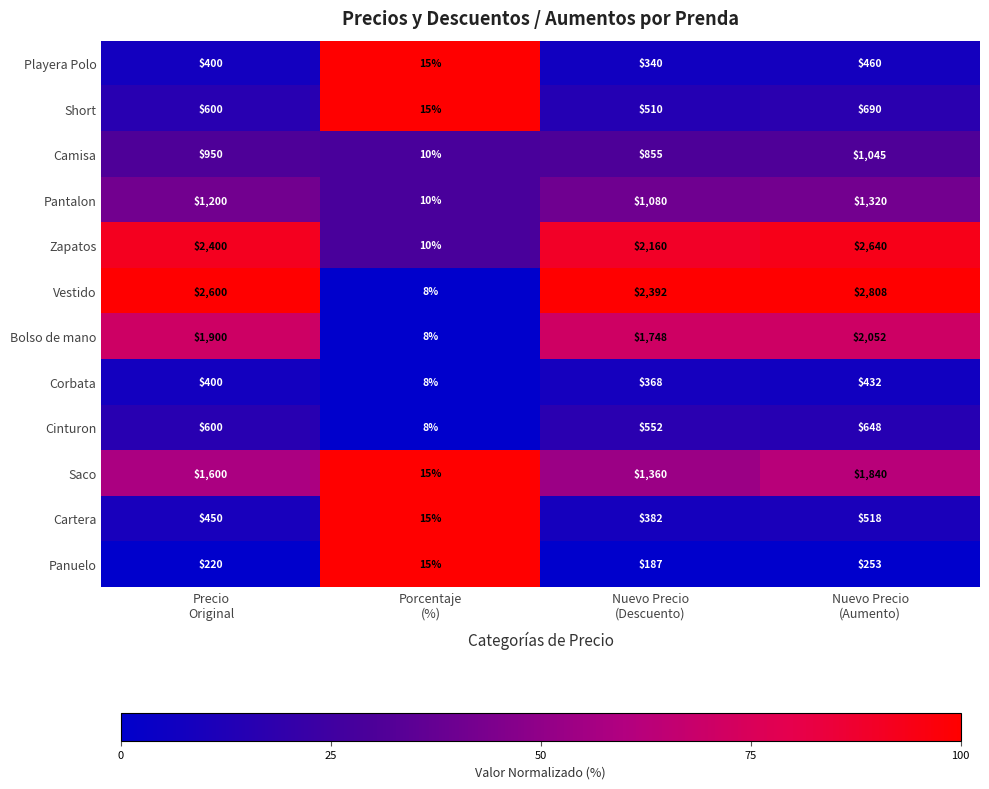

Rank the series by their maximum value, from highest to lowest.

Vestido, Zapatos, Bolso de mano, Saco, Pantalon, Camisa, Short, Cinturon, Cartera, Playera Polo, Corbata, Panuelo